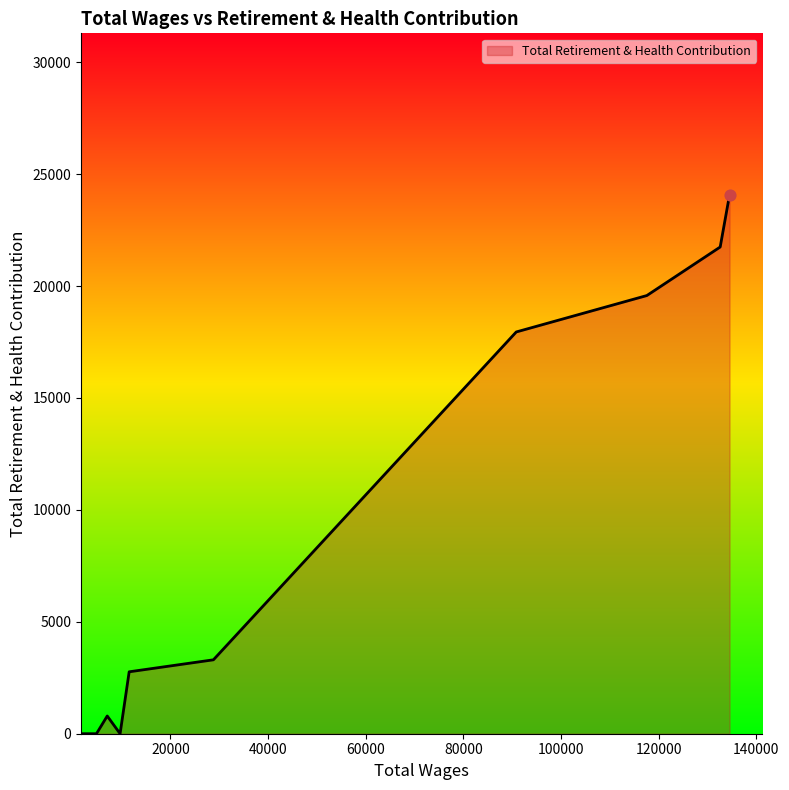

What is the maximum value shown in the chart?

24068